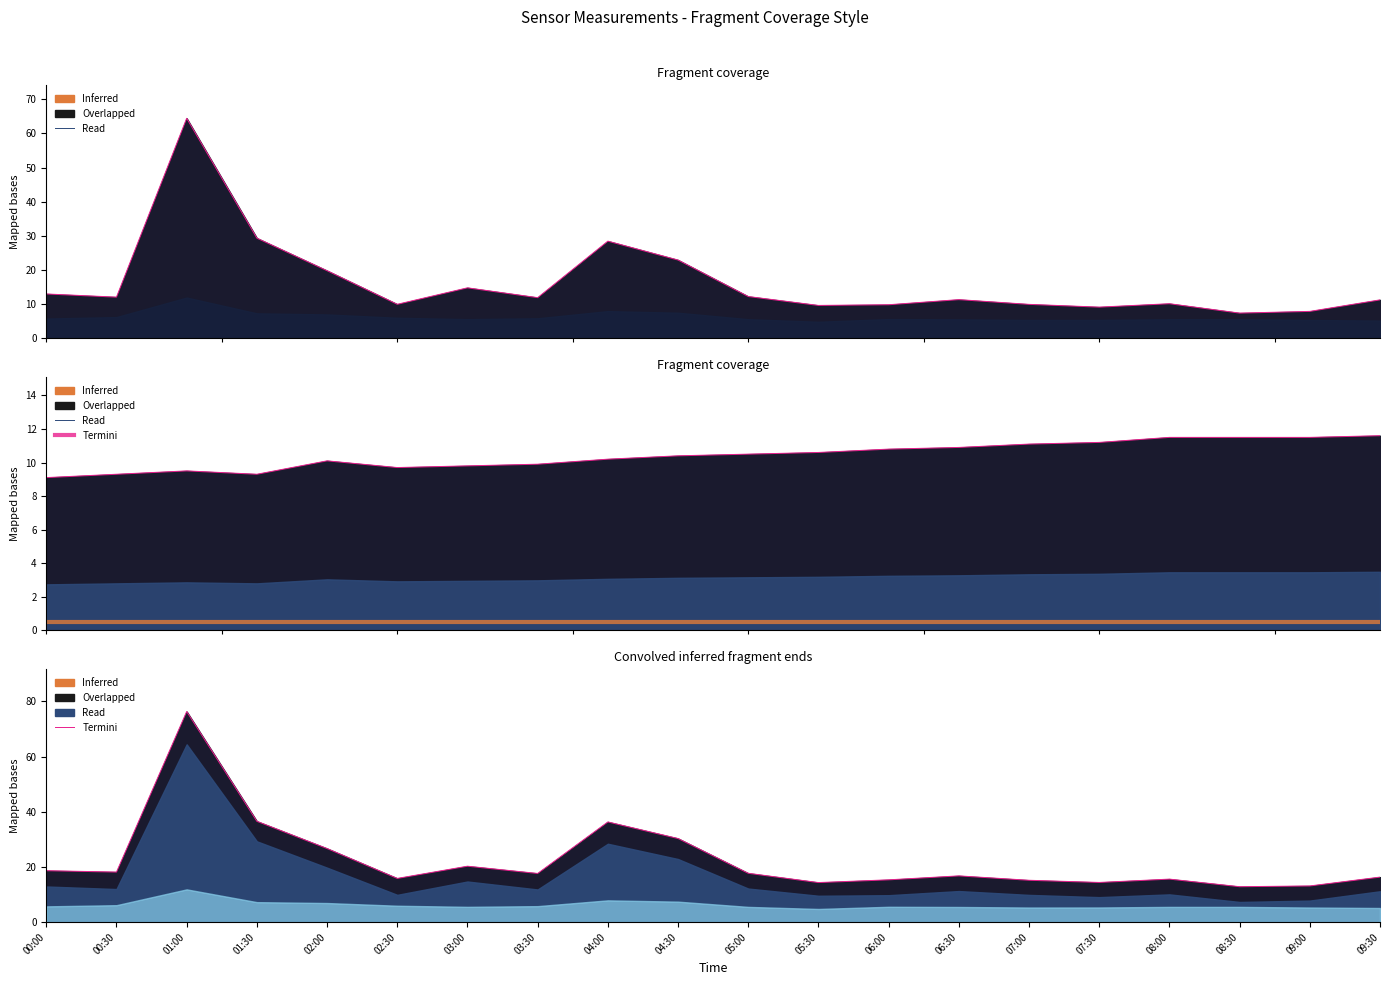

Where does the Humidity series first go above 10?

02:00